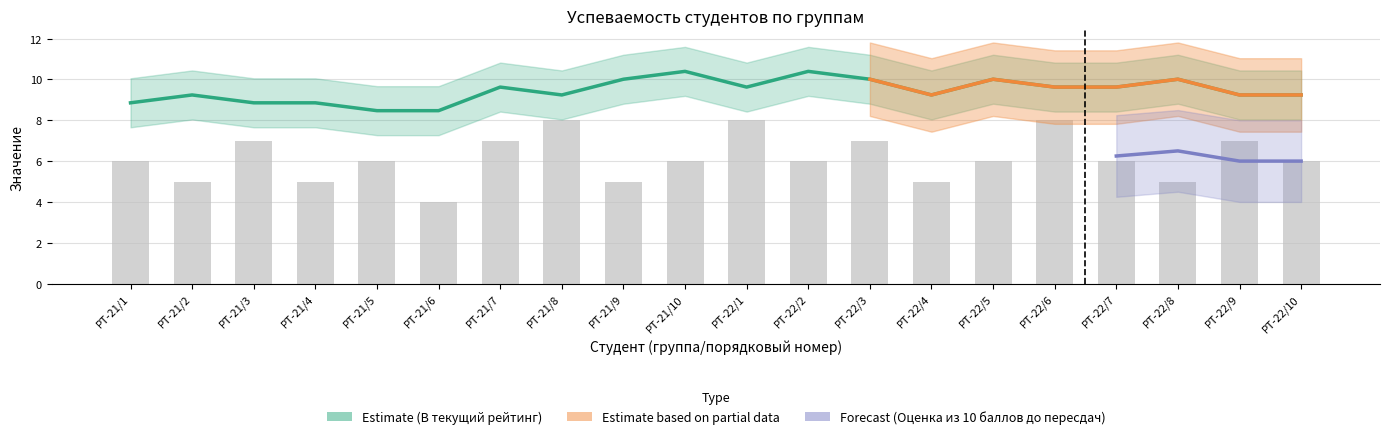

How many values in the Оценка из 10 баллов до пересдач series exceed 6?

7